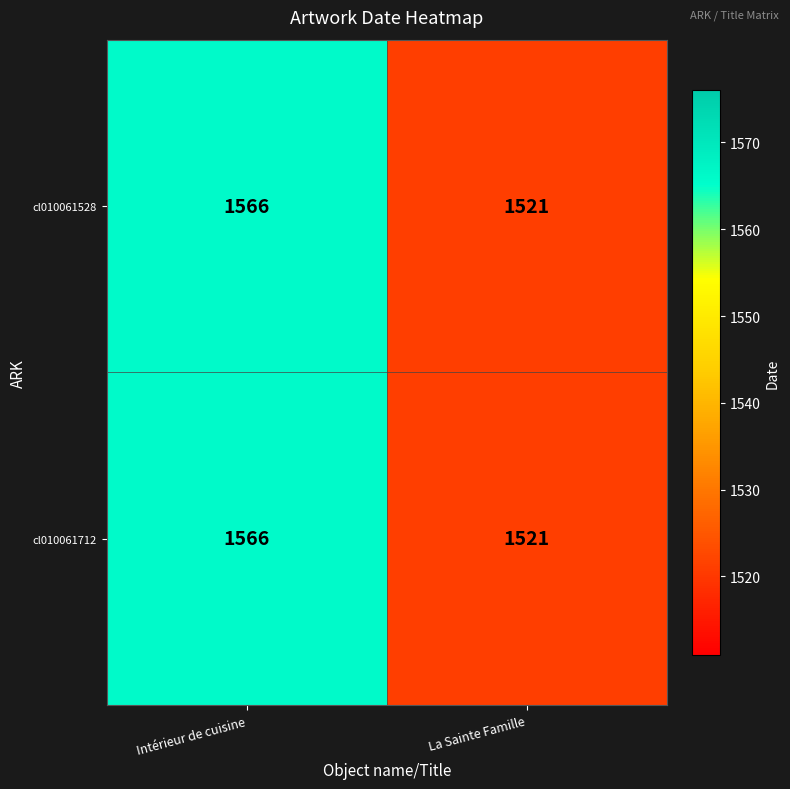

What is the approximate value of cl010061528 at La Sainte Famille, to the nearest 10?

1520